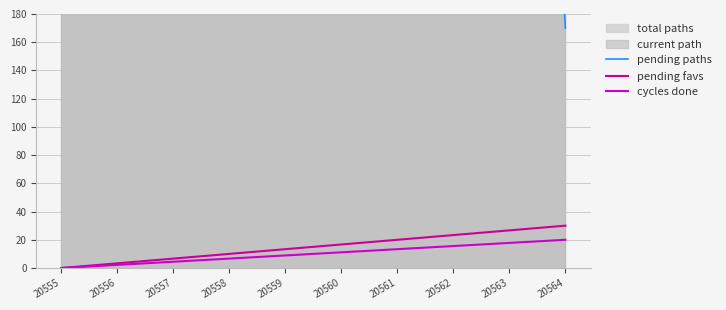

What is the maximum value for cycles done?

20.0